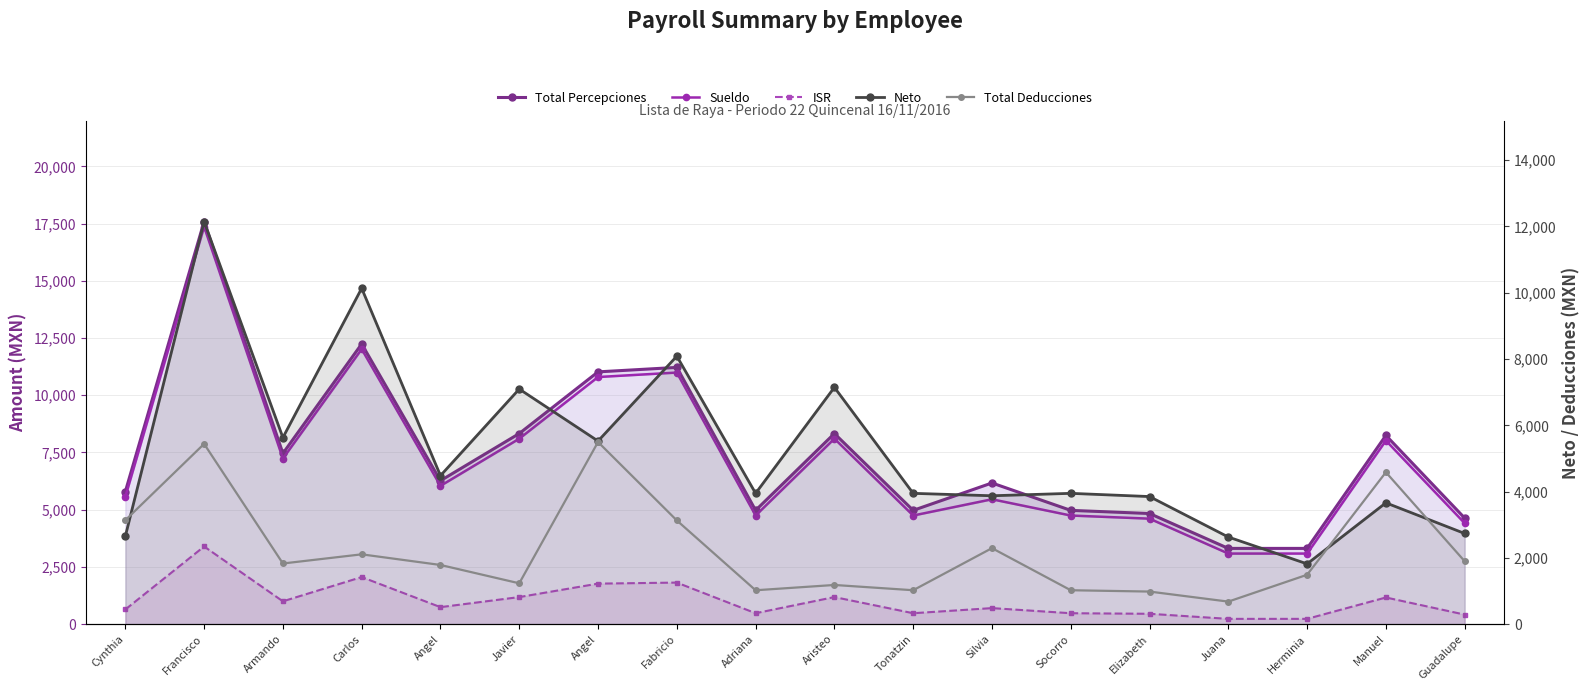

Which series has the largest range (max minus min)?

Total Percepciones